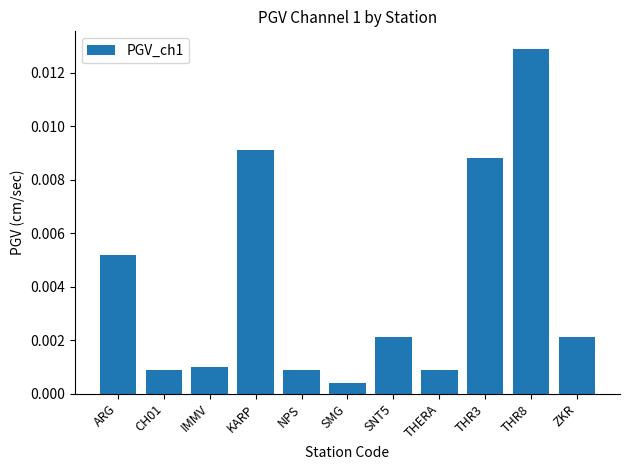

Does the chart contain stacked bars?

No